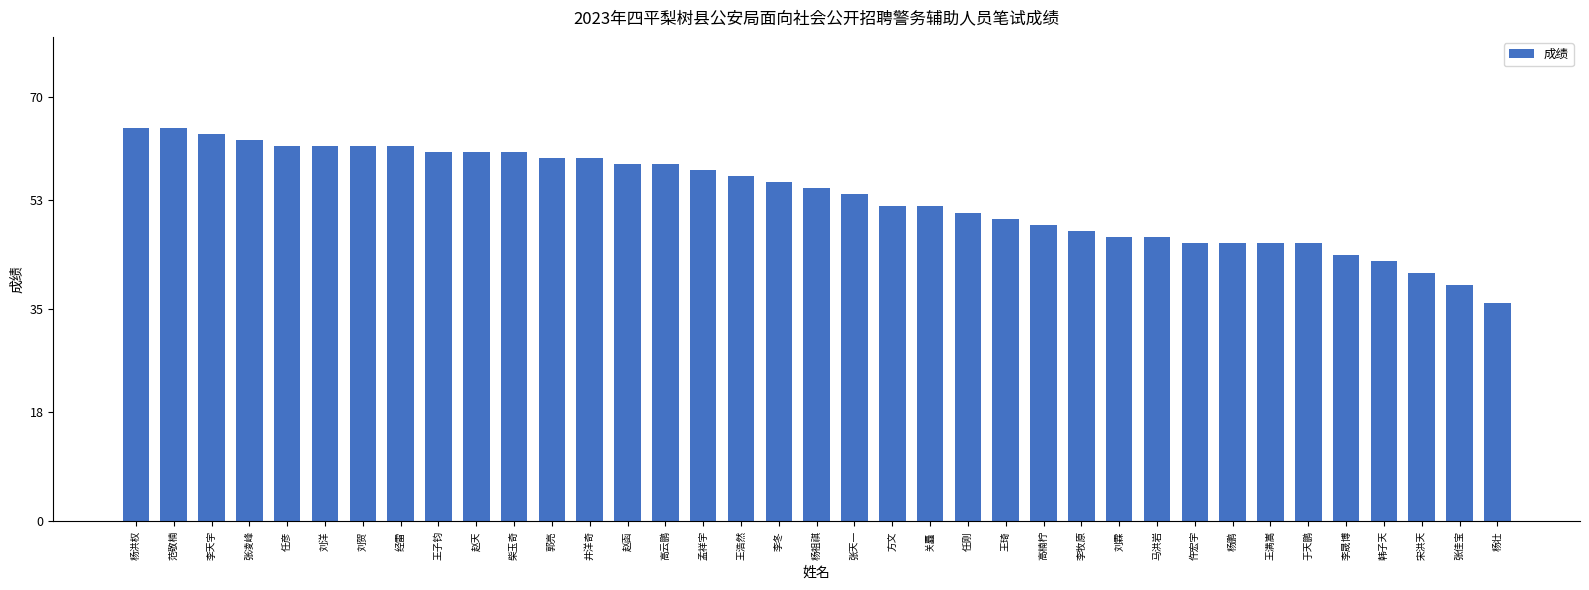

How many categories are shown in the chart?

37